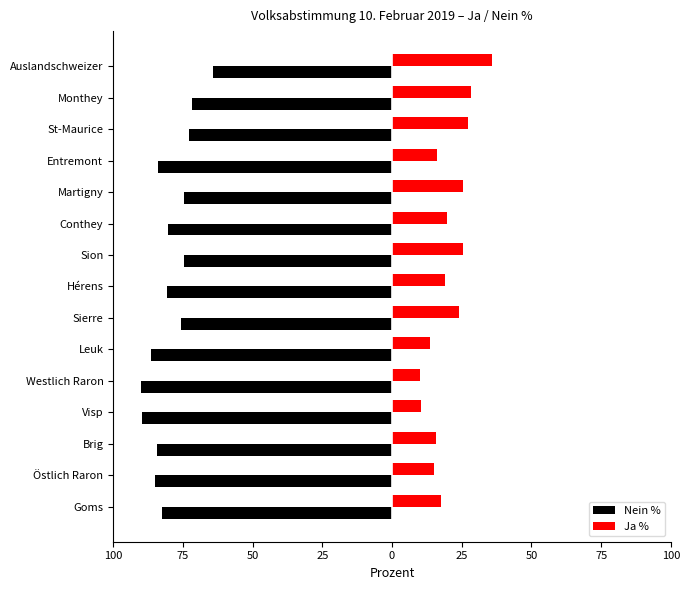

What are all the series names shown in the legend?

Nein %, Ja %